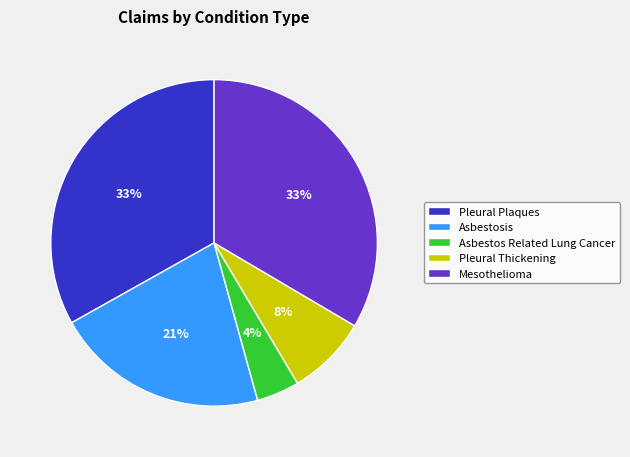

What is the smallest slice in the pie chart?

Asbestos Related Lung Cancer